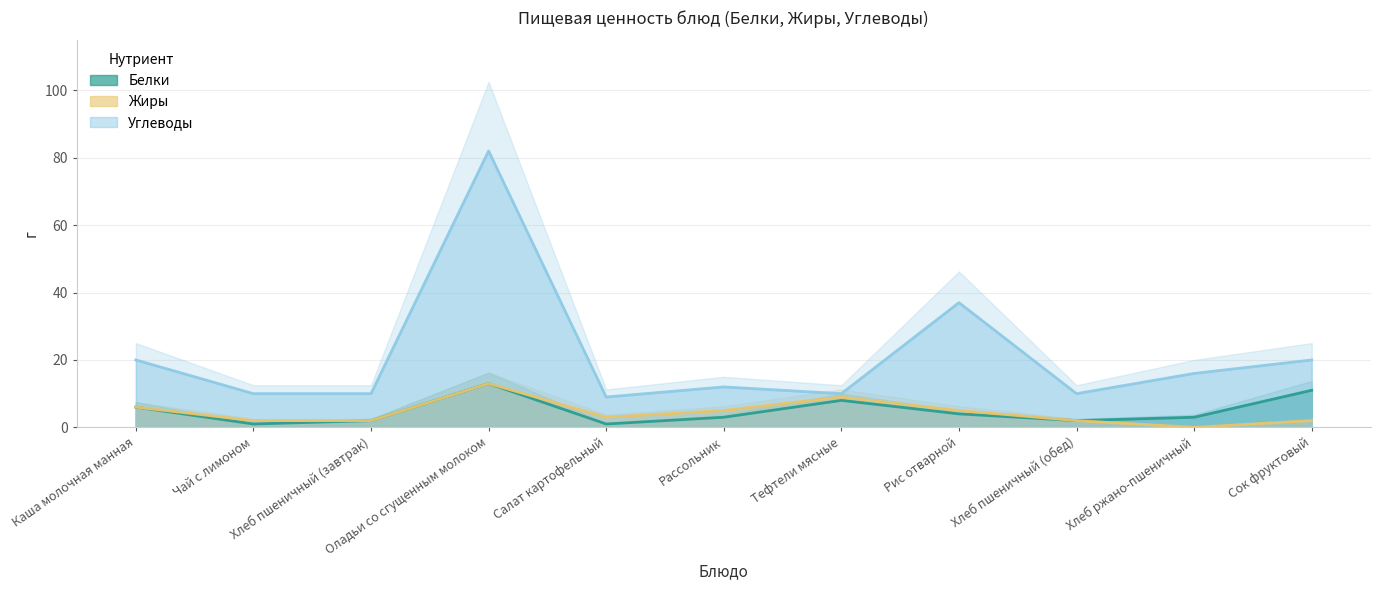

How many lines are shown in the chart?

3